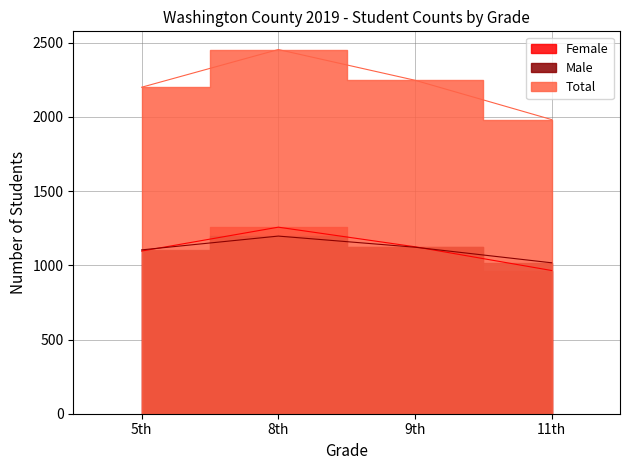

Reading left to right, what are all the values shown in this chart?

Female: 1096	1257	1125	965
Male: 1104	1197	1122	1017
Total: 2200	2454	2247	1982